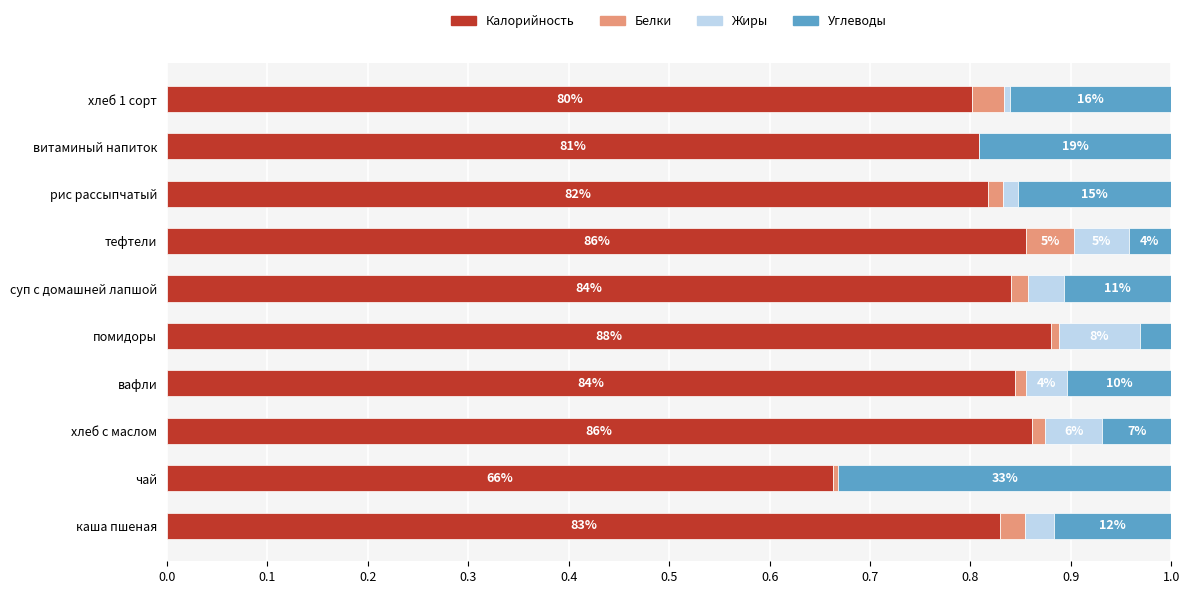

What are all the series names shown in the legend?

Калорийность, Белки, Жиры, Углеводы